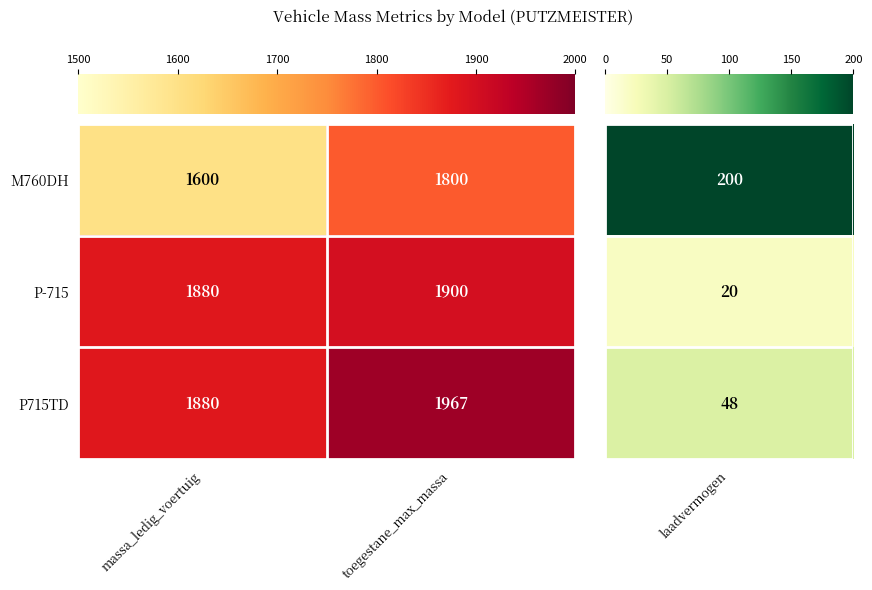

Which category has the lowest value across all series?

massa_ledig_voertuig